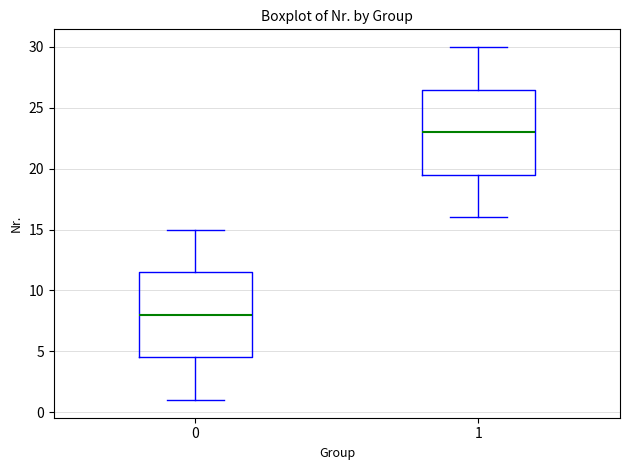

Where does the lower whisker of the box at x = 0 end on the y-axis? The values are not printed on the chart, so give them approximately, as read against the axis.

1.0